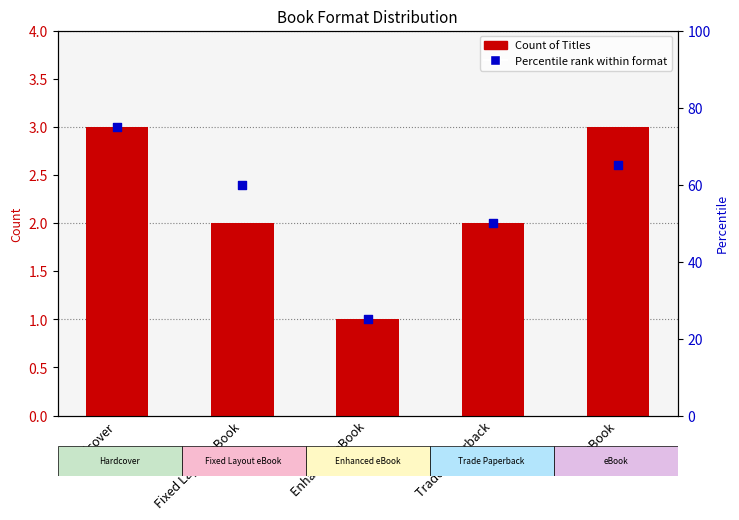

Which series has the widest spread of Y values?

Percentile rank within format